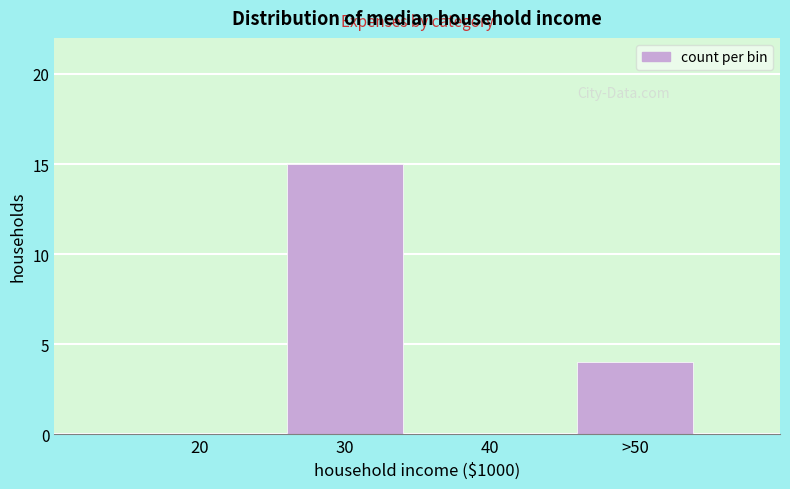

Reading right to left, transcribe all the data shown in this chart.

>50=4	40=0	30=15	20=0